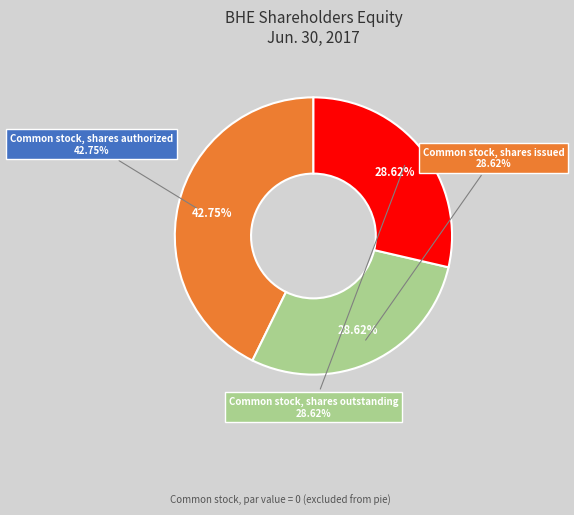

Which has a higher value, Common stock, shares issued or Common stock, shares authorized?

Common stock, shares authorized